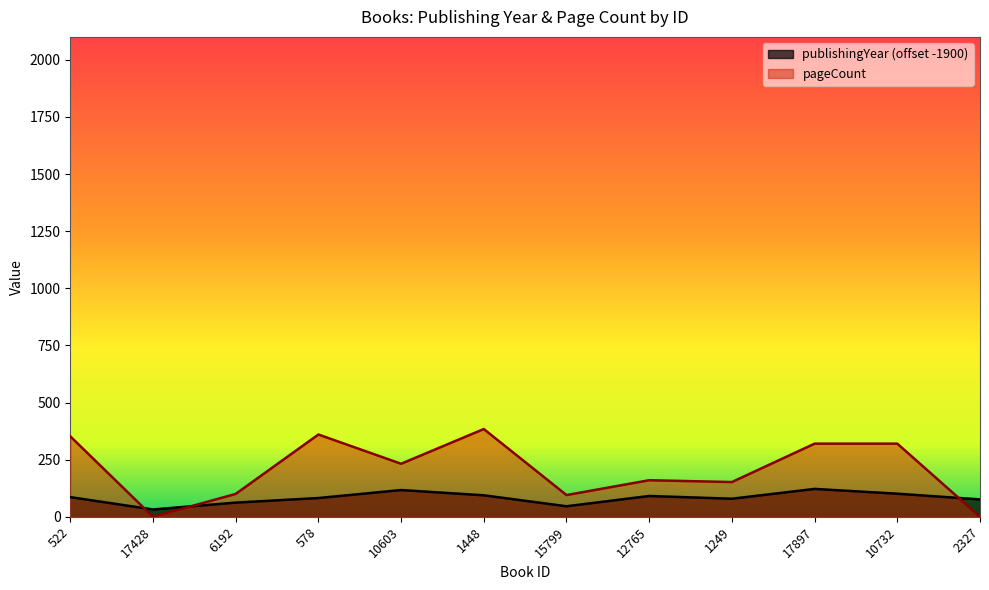

How many intersections are there between pageCount and publishingYear?

3